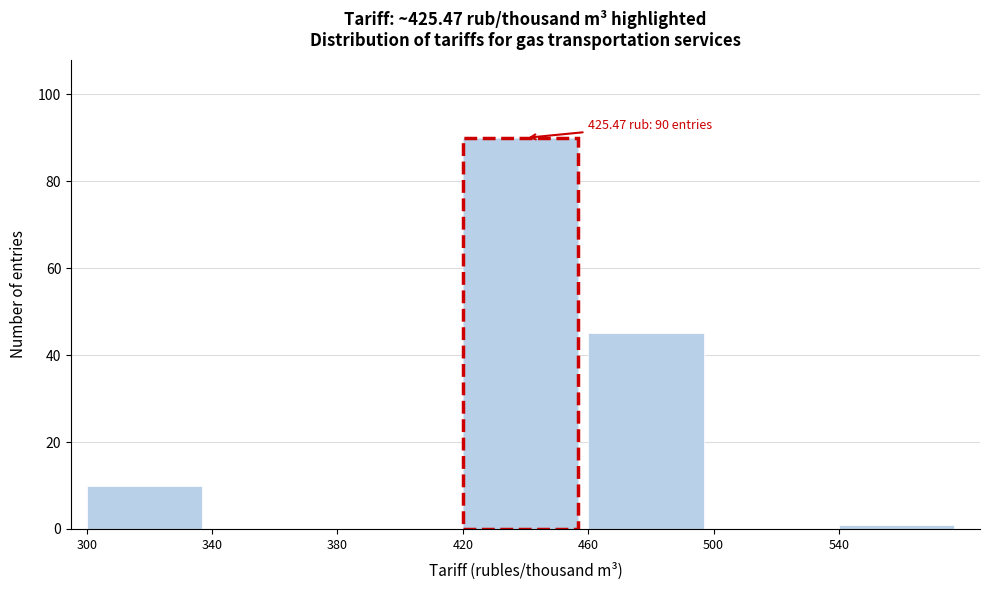

Over which range of the x-axis is the bar tallest?

420 to 460